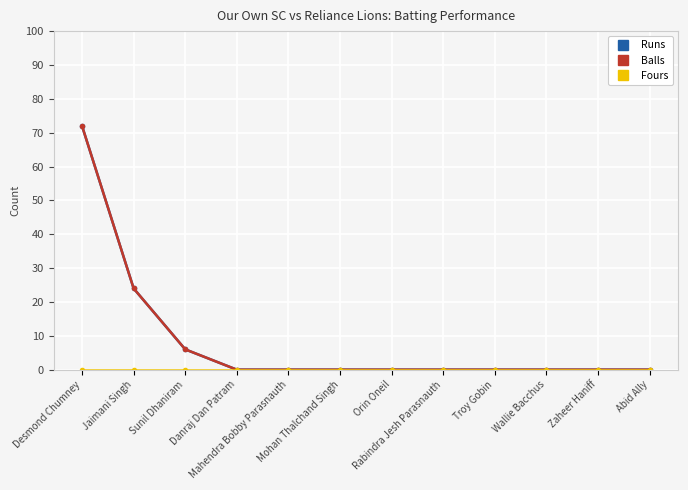

Is it true that Runs equals 6 at Sunil Dhaniram?

True